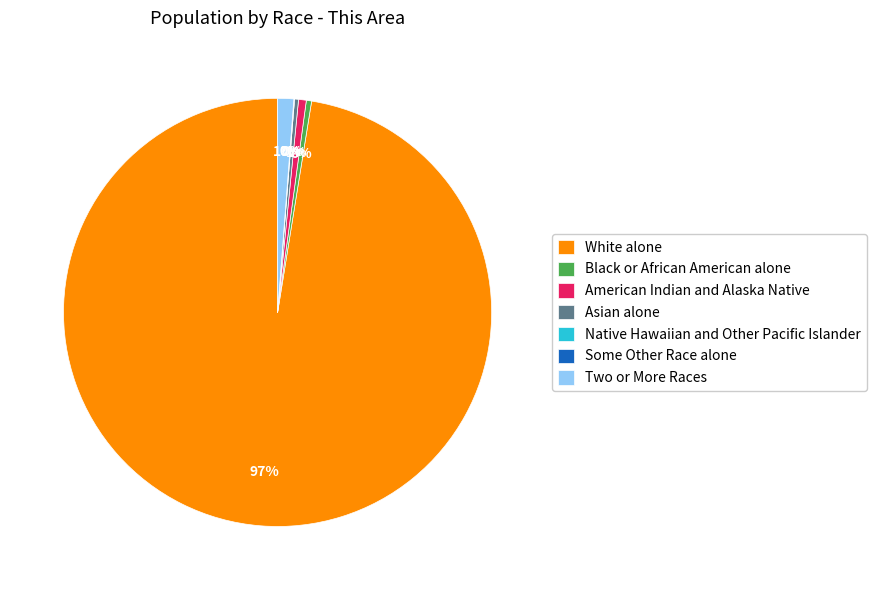

What percentage is the American Indian and Alaska Native slice, to the nearest percent?

1%